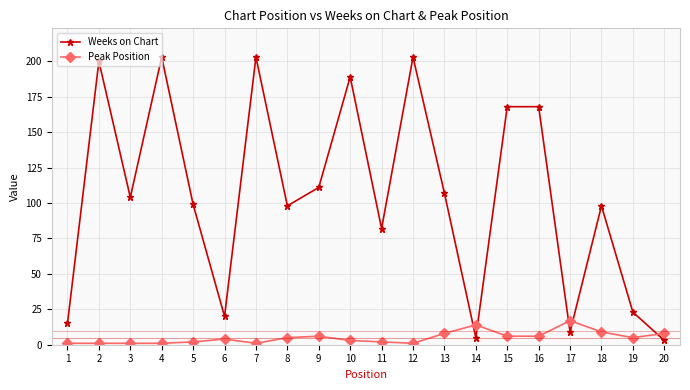

Is the value of Weeks on Chart at 9 greater than the value of Peak Position at 2?

Yes